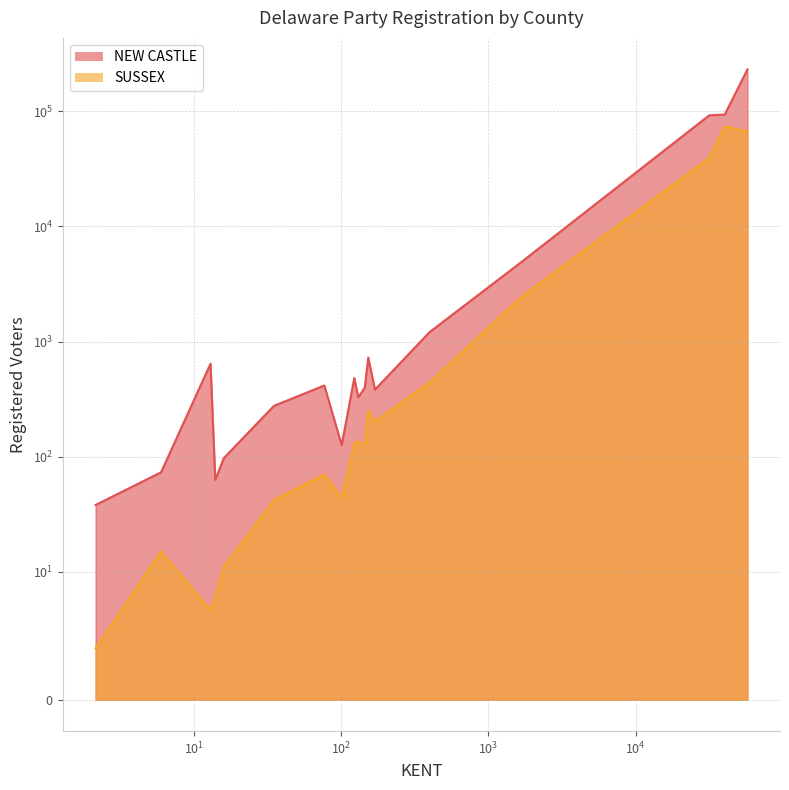

What is the difference between the SUSSEX values at 131 and 14?

127